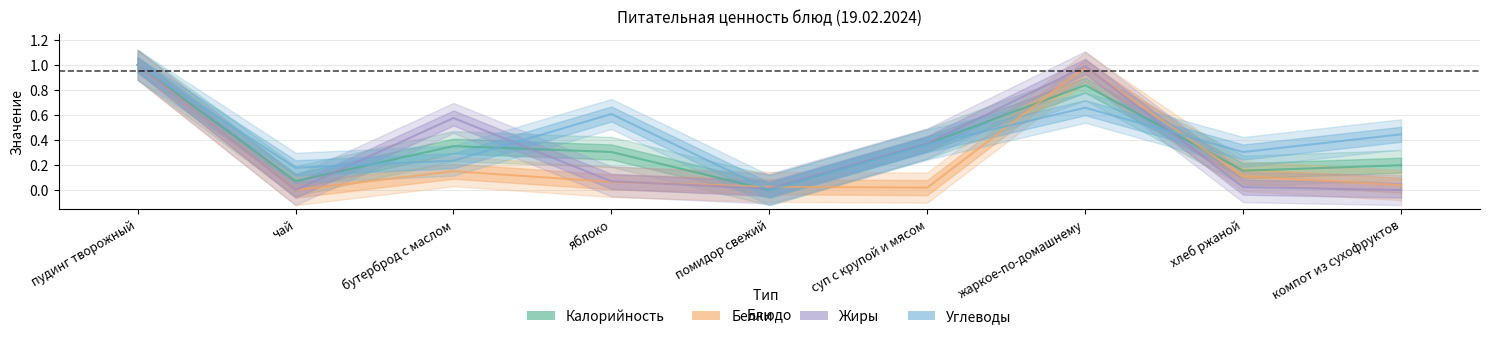

What is the difference between the Калорийность values at компот из сухофруктов and жаркое-по-домашнему?

0.6